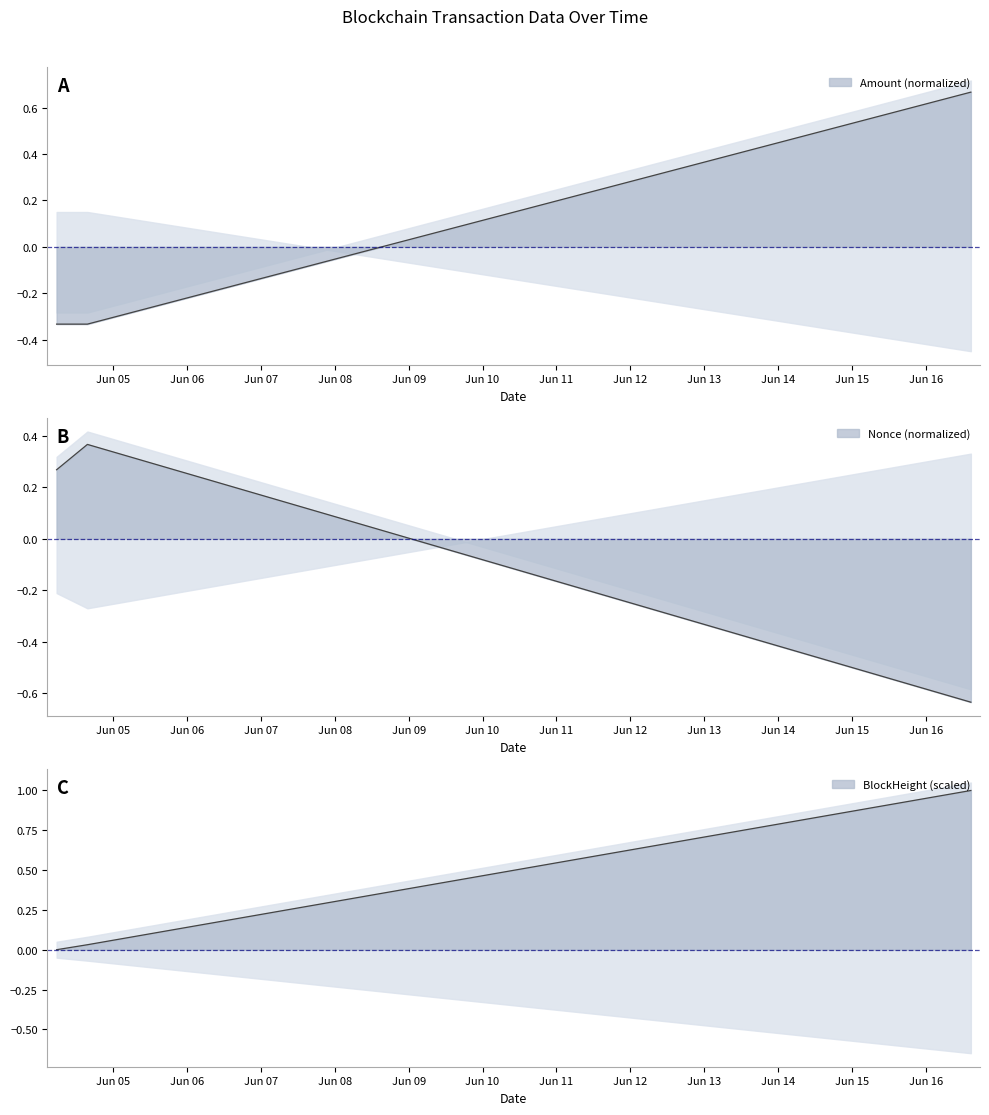

List the series in order of their peak value, lowest first.

Nonce, Amount, BlockHeight